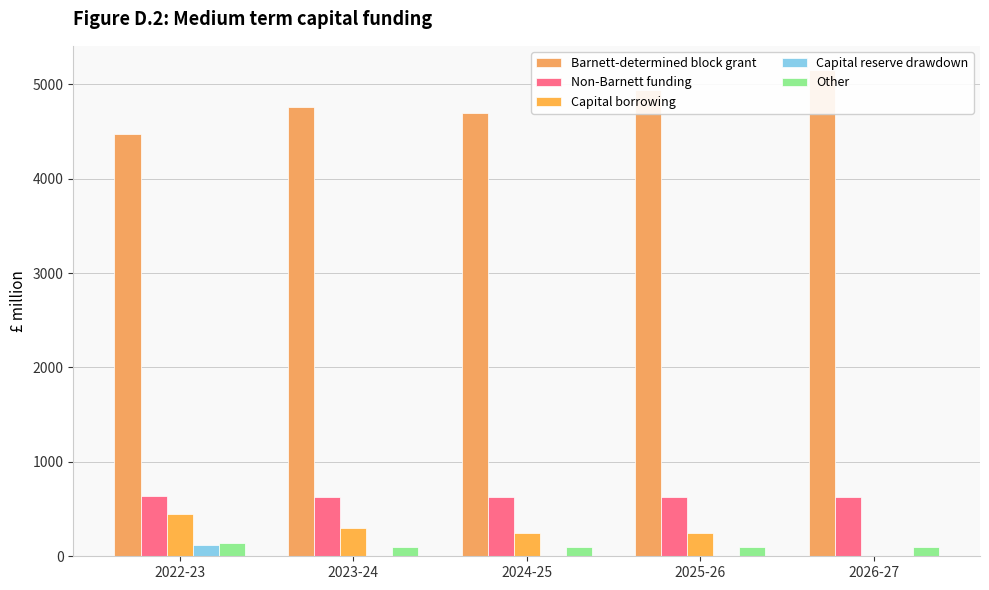

What value does the Barnett-determined block grant series have at 2024-25?

4689.9